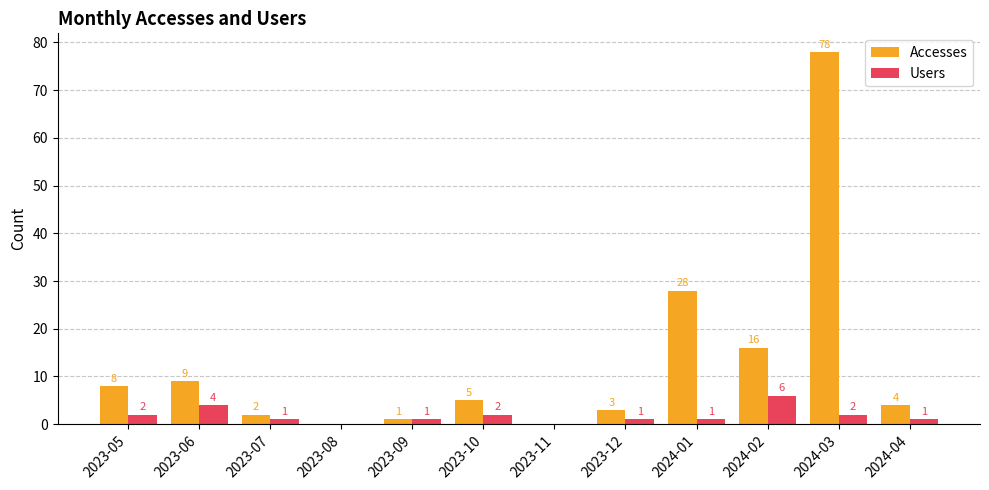

How many positive values does the Users series have?

10